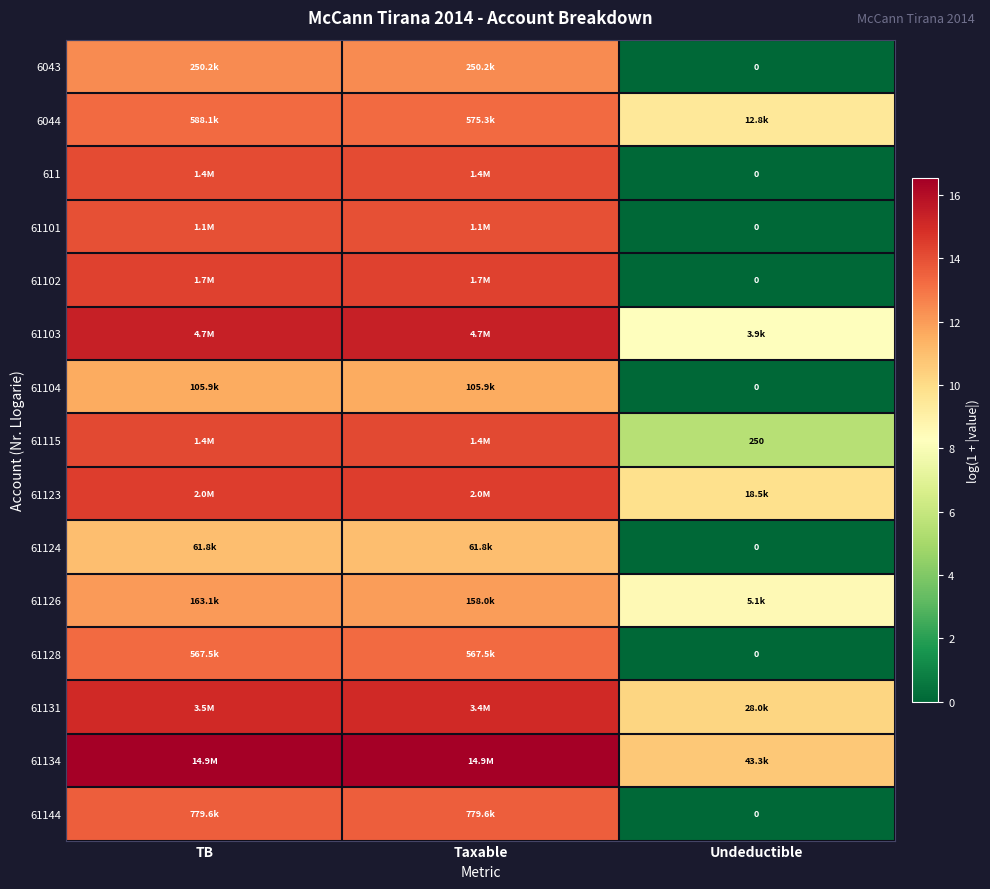

Is the value of 61104 at TB greater than the value of 61128 at Taxable?

No